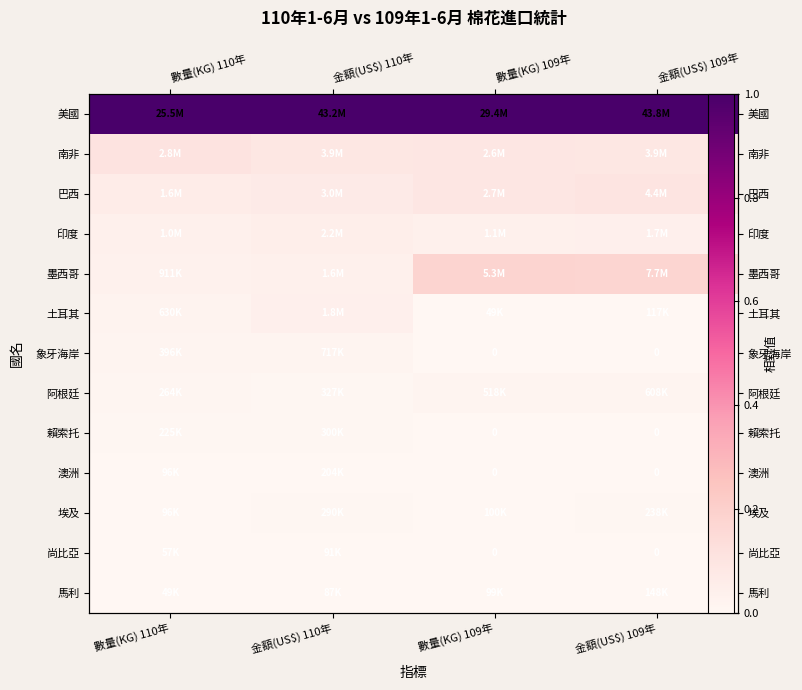

At which category is the sum across all series the highest?

金額(US$) 109年